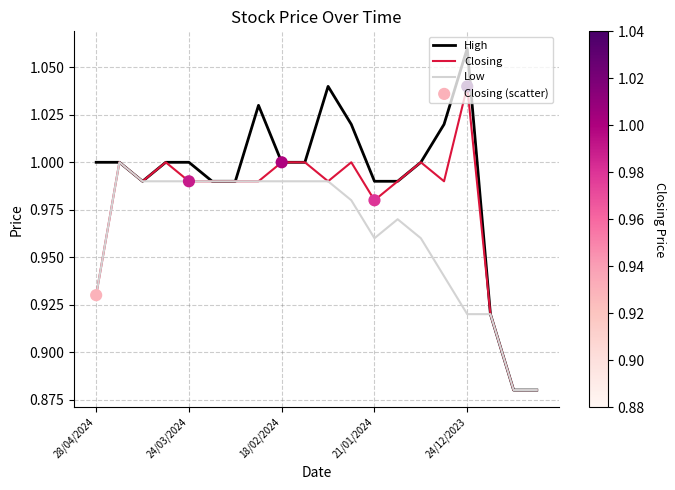

Which series has the largest total across all categories?

High